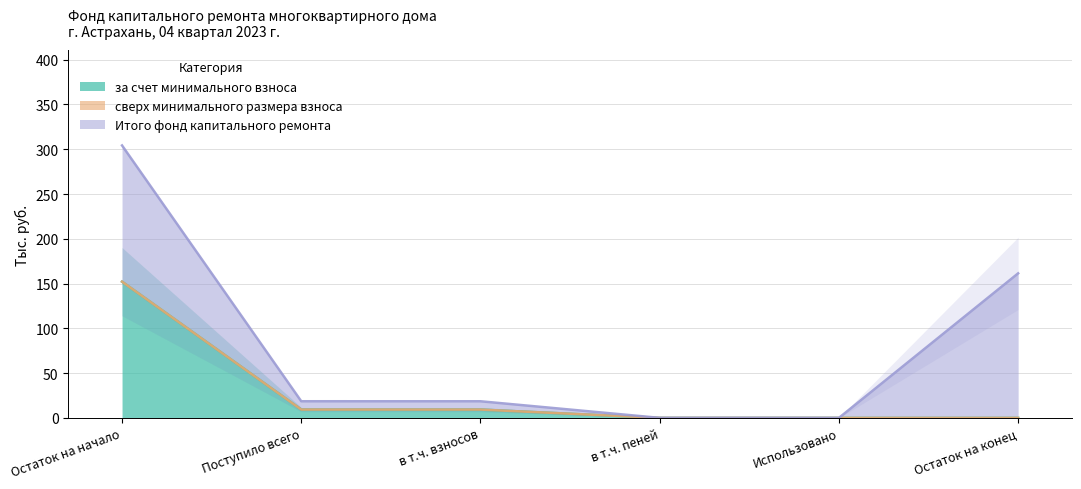

True or false: Итого фонд капитального ремонта and за счет минимального взноса cross at least once.

False